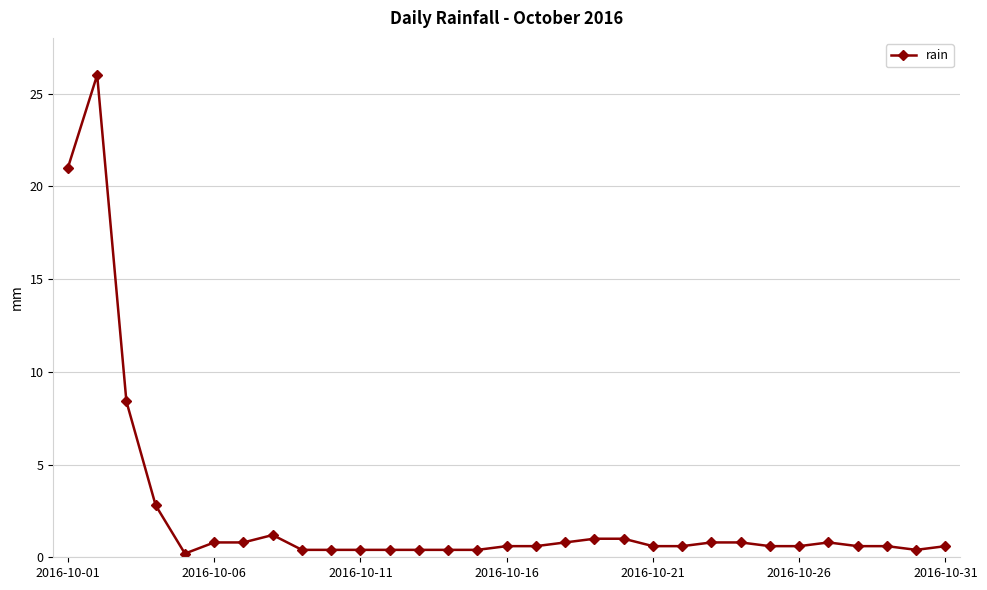

What is the sum of all values?

75.0